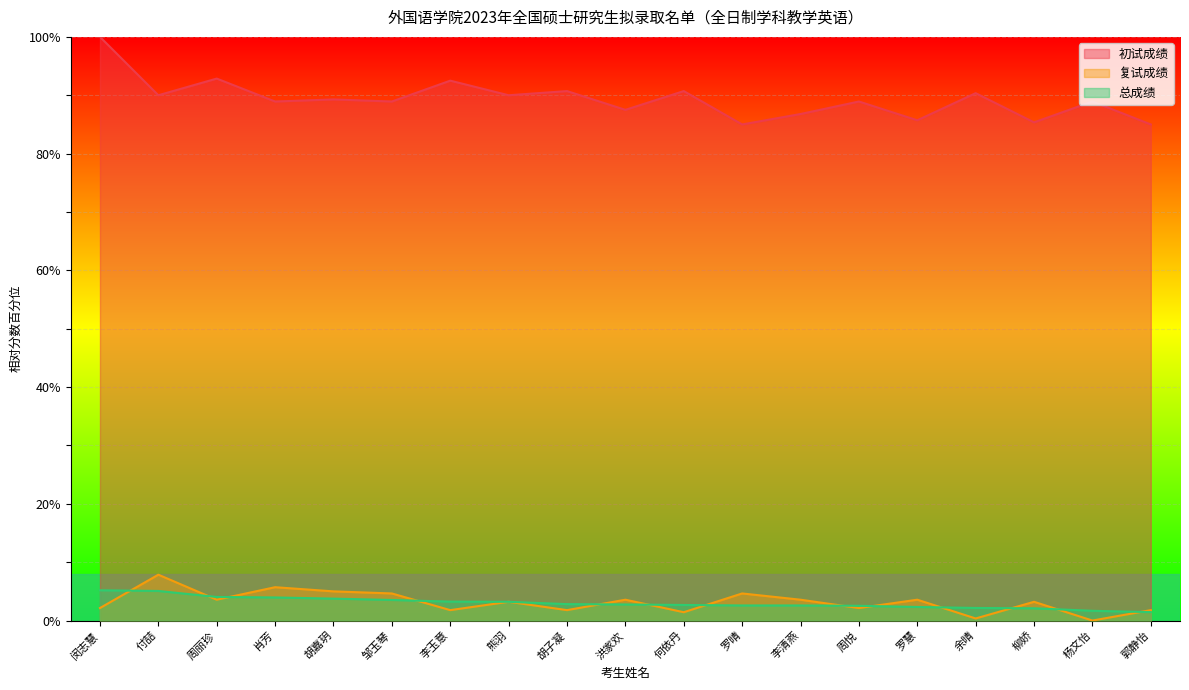

At how many categories does at least one series exceed 89?

9